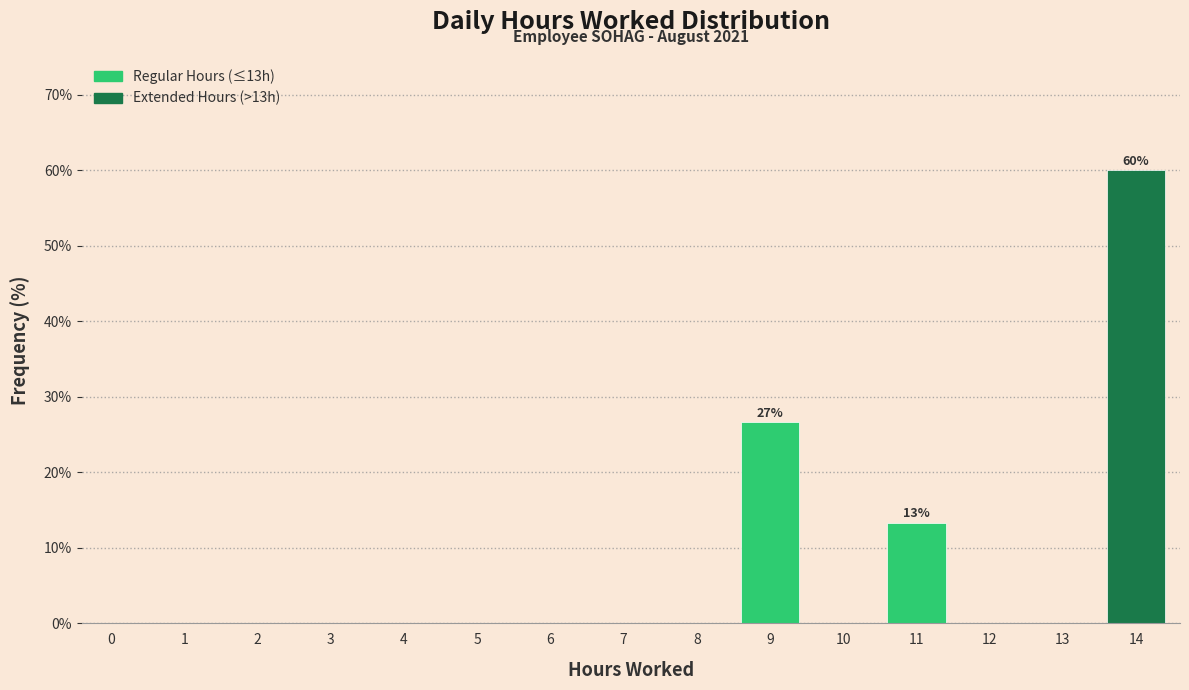

Reading left to right, what are all the values shown in this chart?

0=0.0	1=0.0	2=0.0	3=0.0	4=0.0	5=0.0	6=0.0	7=0.0	8=0.0	9=26.7	10=0.0	11=13.3	12=0.0	13=0.0	14=60.0